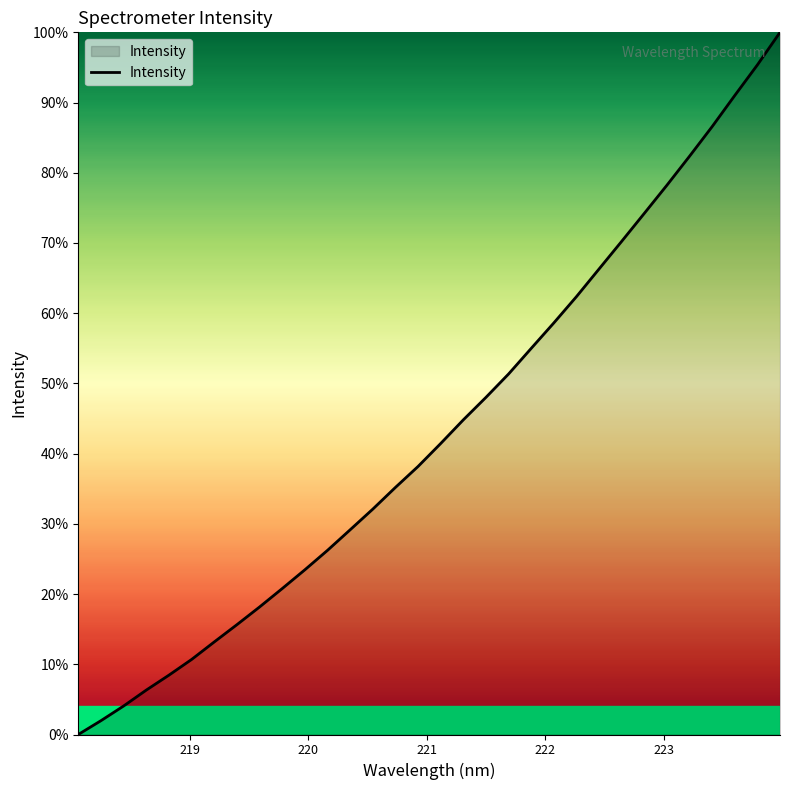

What is the difference between the maximum and minimum values?

100.0